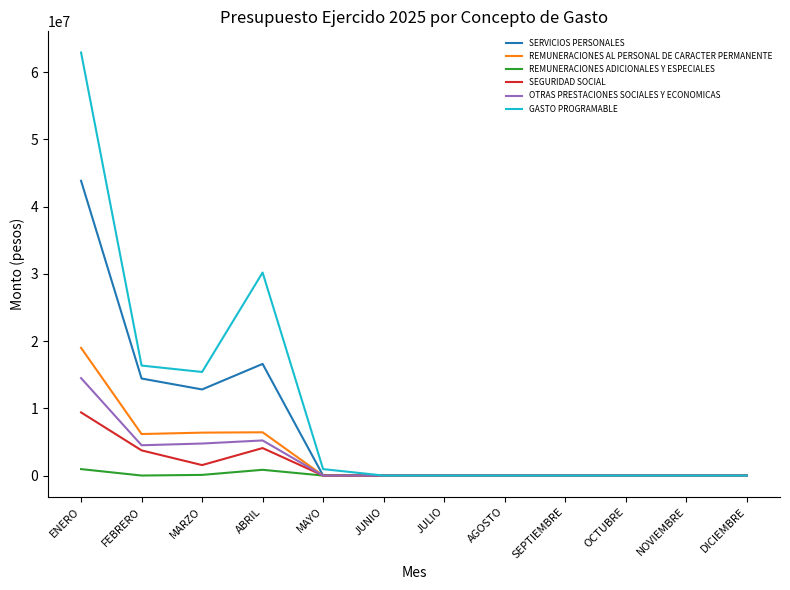

What is the maximum value shown in the chart?

62919940.1